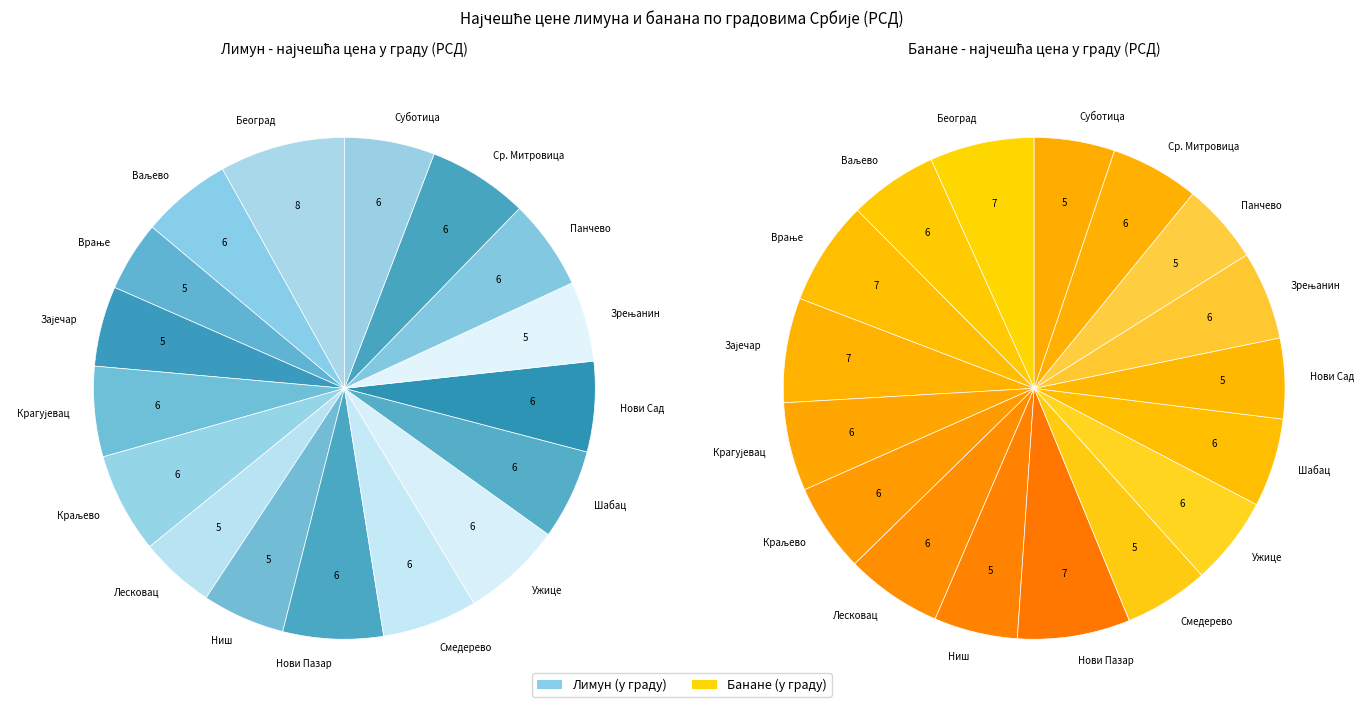

Do Краљево and Суботица together represent more than half of the pie?

No